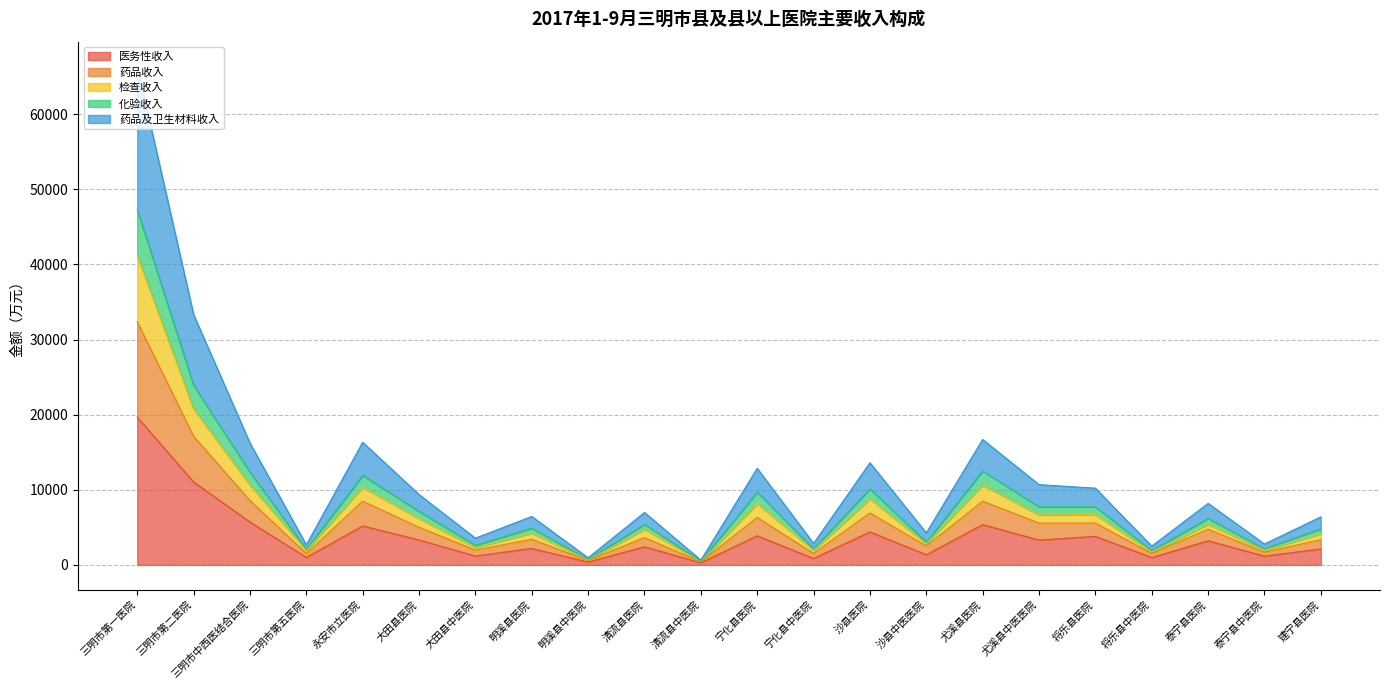

The value of 化验收入 at 大田县医院 is 10921.3. True or false?

False